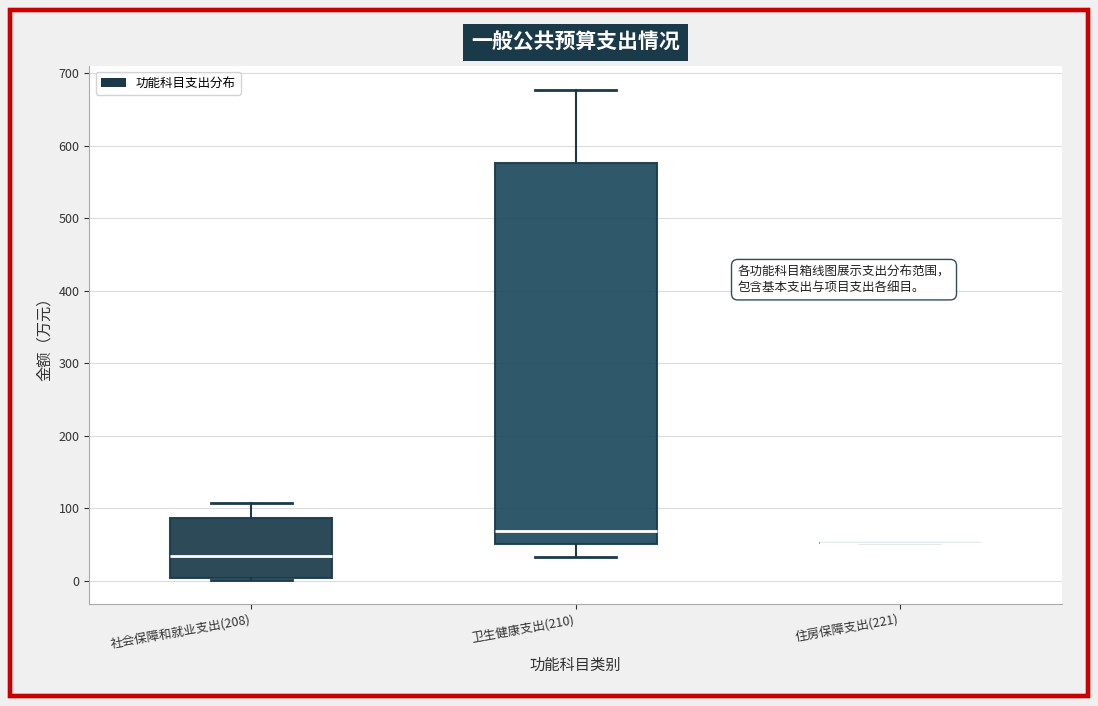

Where is the lower edge of the box for 卫生健康支出(210) on the y-axis? The values are not printed on the chart, so give them approximately, as read against the axis.

50